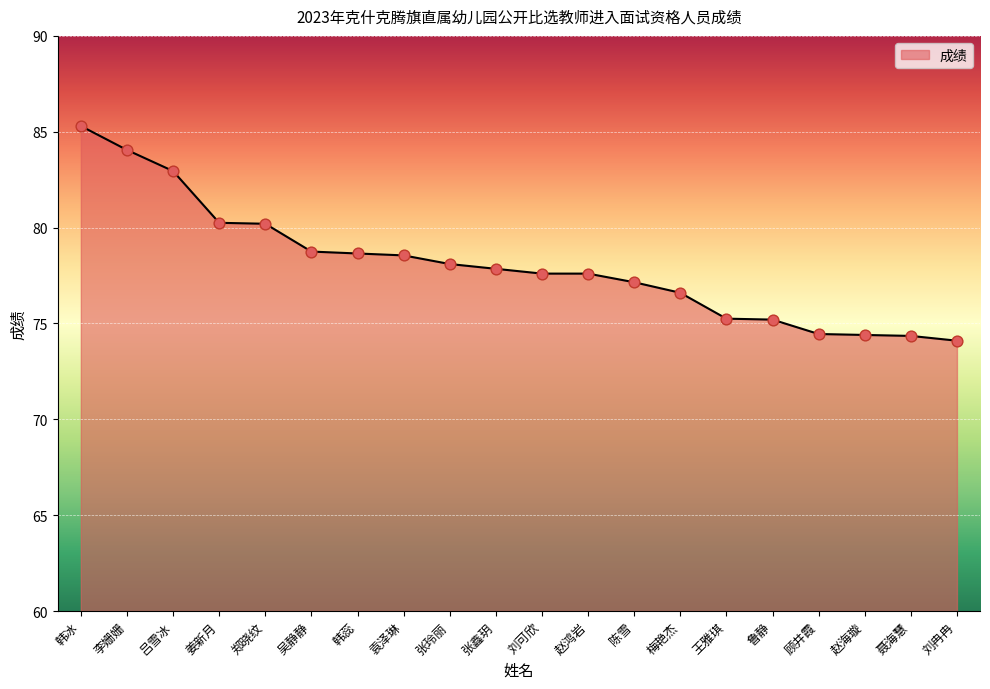

Between 吕雪冰 and 刘可欣, which is larger?

吕雪冰